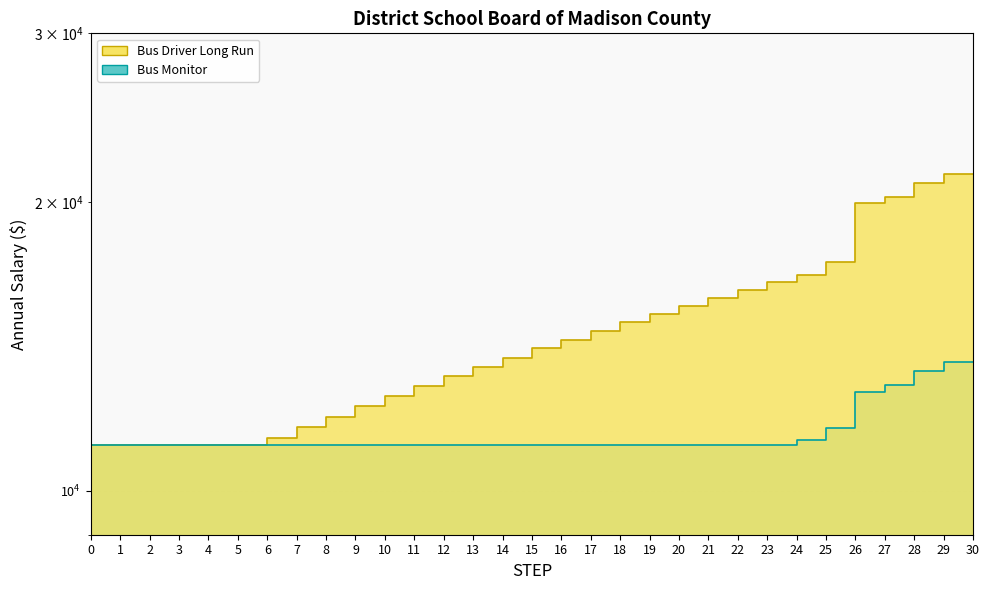

What are all the series names shown in the legend?

Bus Driver Long Run, Bus Monitor